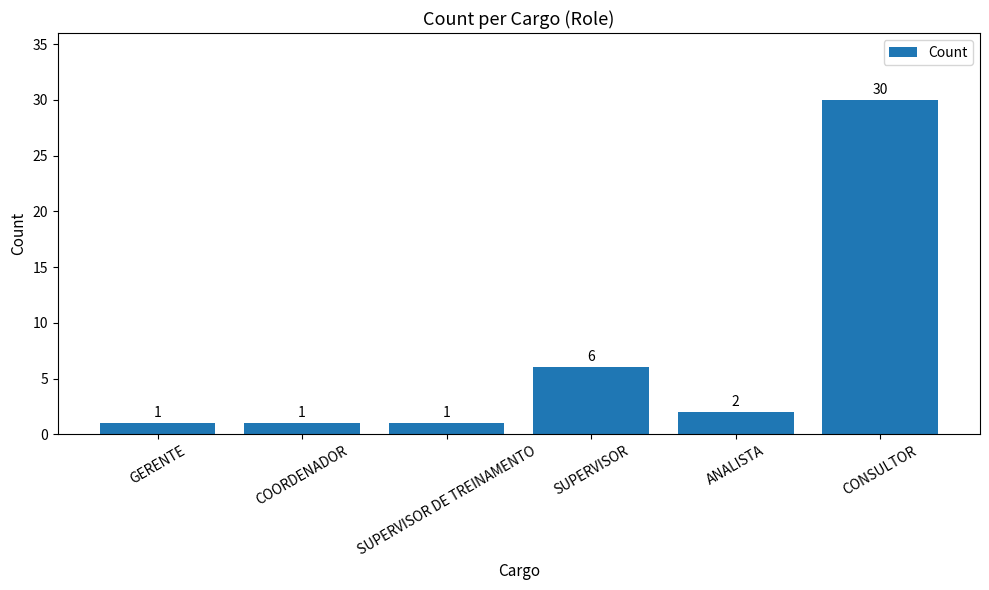

Reading left to right, what are all the values shown in this chart?

GERENTE=1	COORDENADOR=1	SUPERVISOR DE TREINAMENTO=1	SUPERVISOR=6	ANALISTA=2	CONSULTOR=30